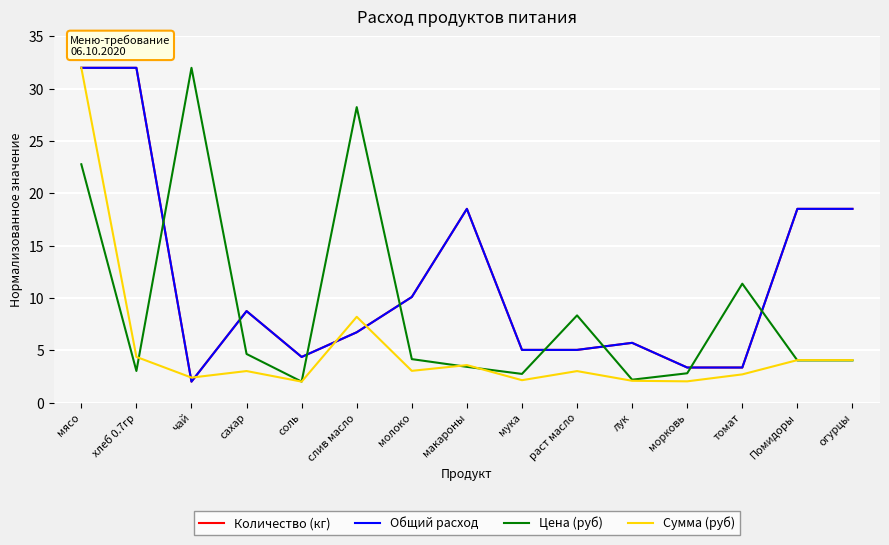

Which label corresponds to the smallest value in the chart?

чай